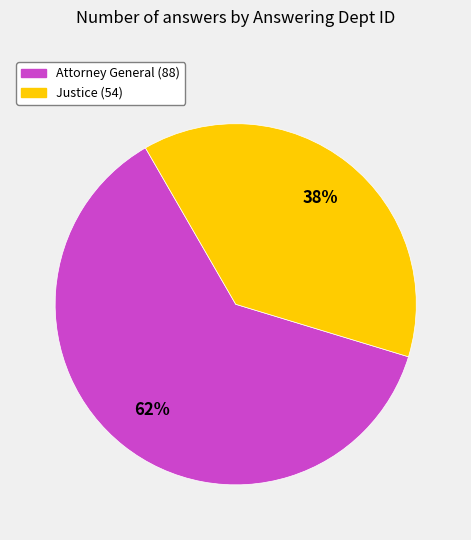

Which has a higher value, Justice (54) or Attorney General (88)?

Attorney General (88)